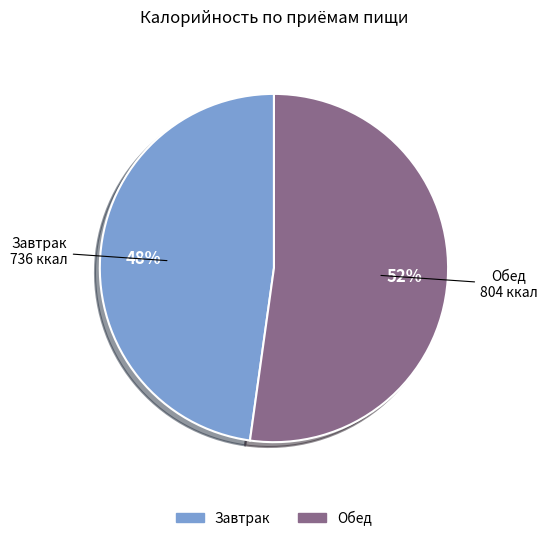

Between Обед and Завтрак, which is larger?

Обед